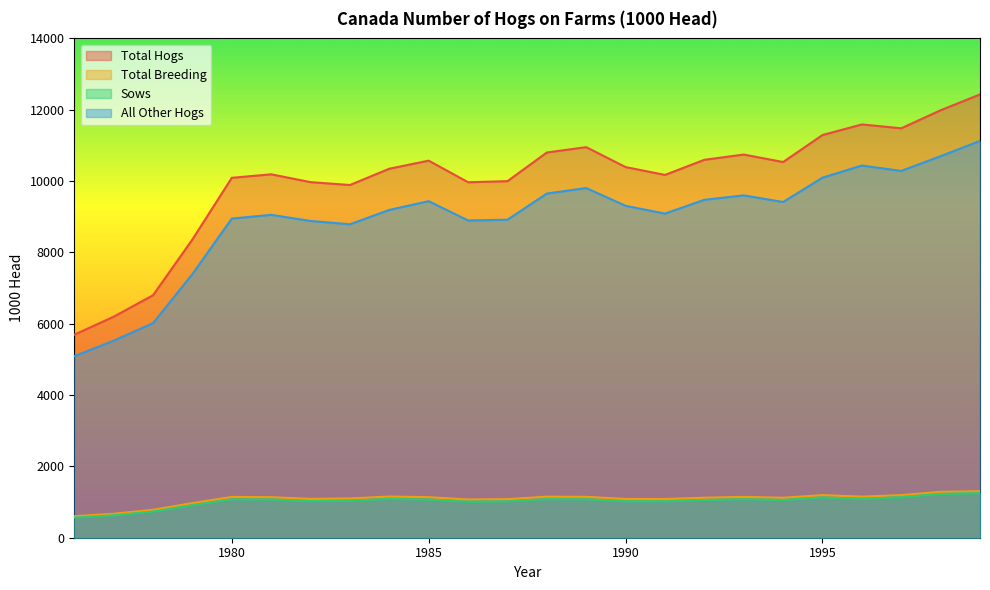

Read the Sows value at 1979.

911.5